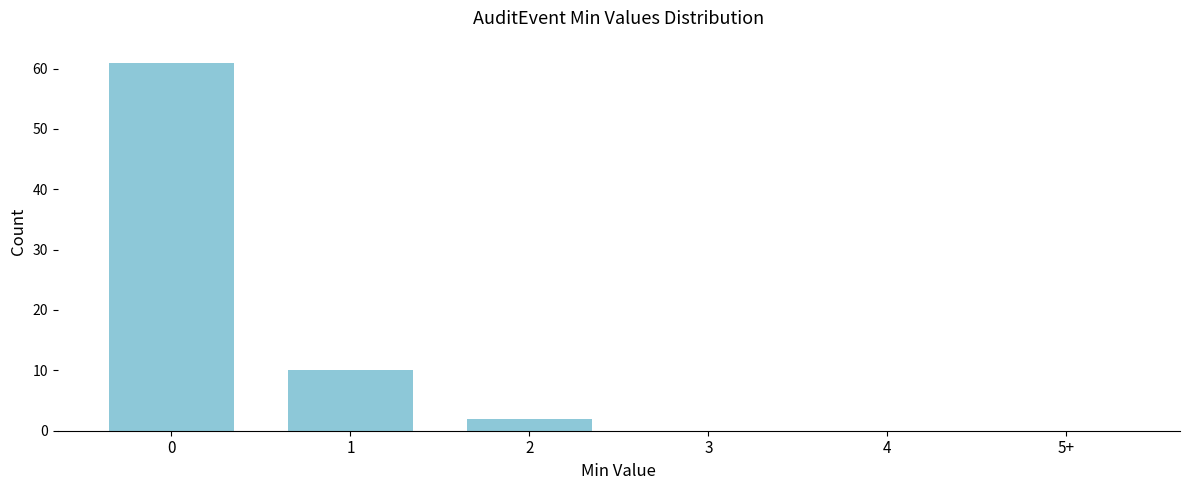

Reading left to right, extract all data points from this chart.

0=61	1=10	2=2	3=0	4=0	5+=0